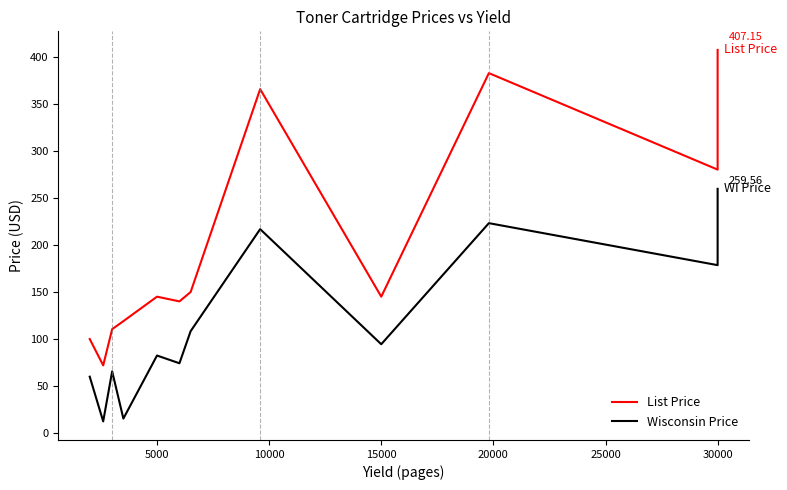

True or false: List Price and Wisconsin Price intersect in this chart.

False